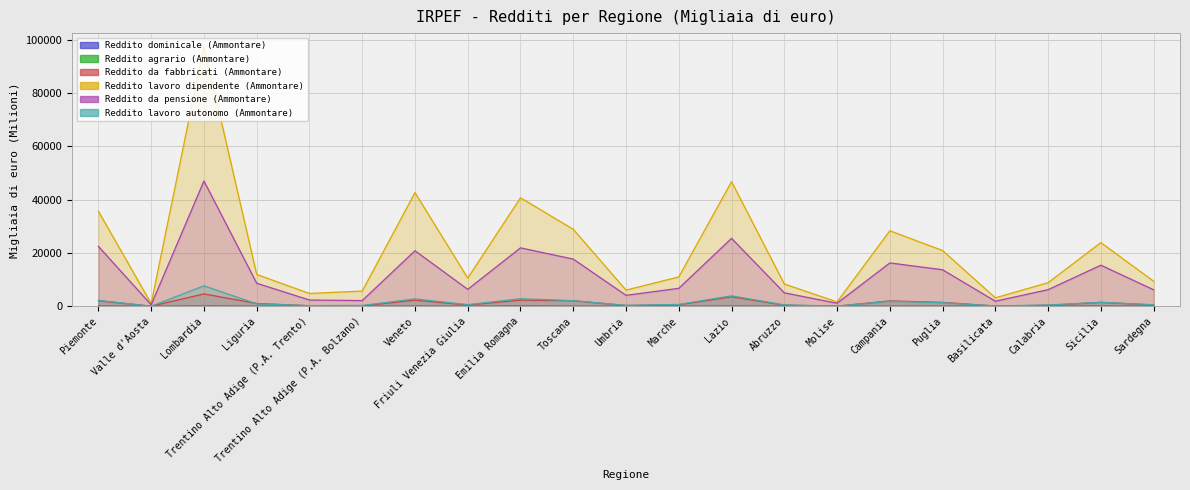

What is the sum of the Reddito agrario (Ammontare) values at Sardegna and Liguria?

25.2